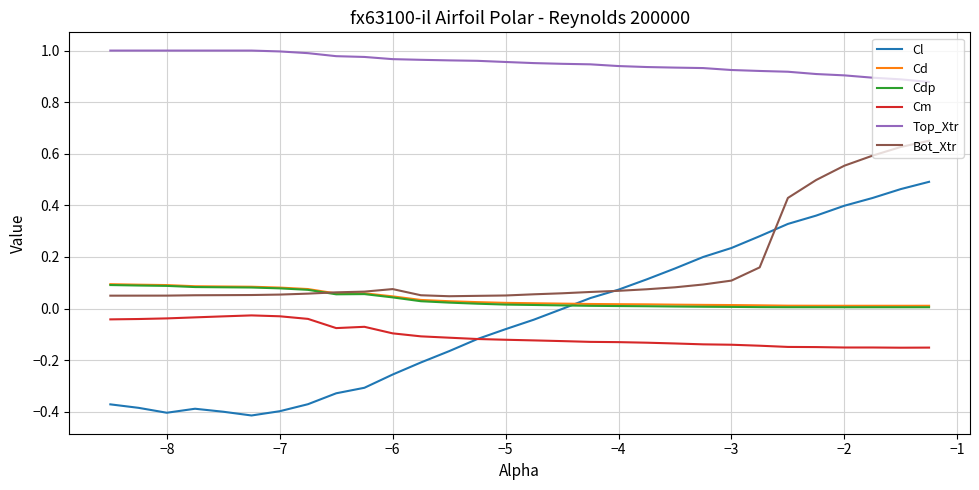

True or false: Top_Xtr and Cm intersect in this chart.

False